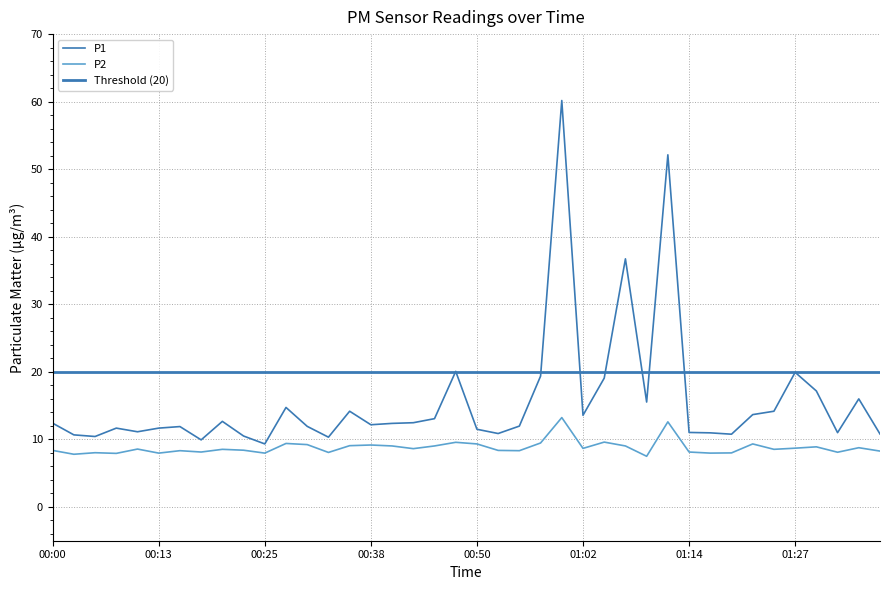

Where is the first local maximum for P2?

00:05